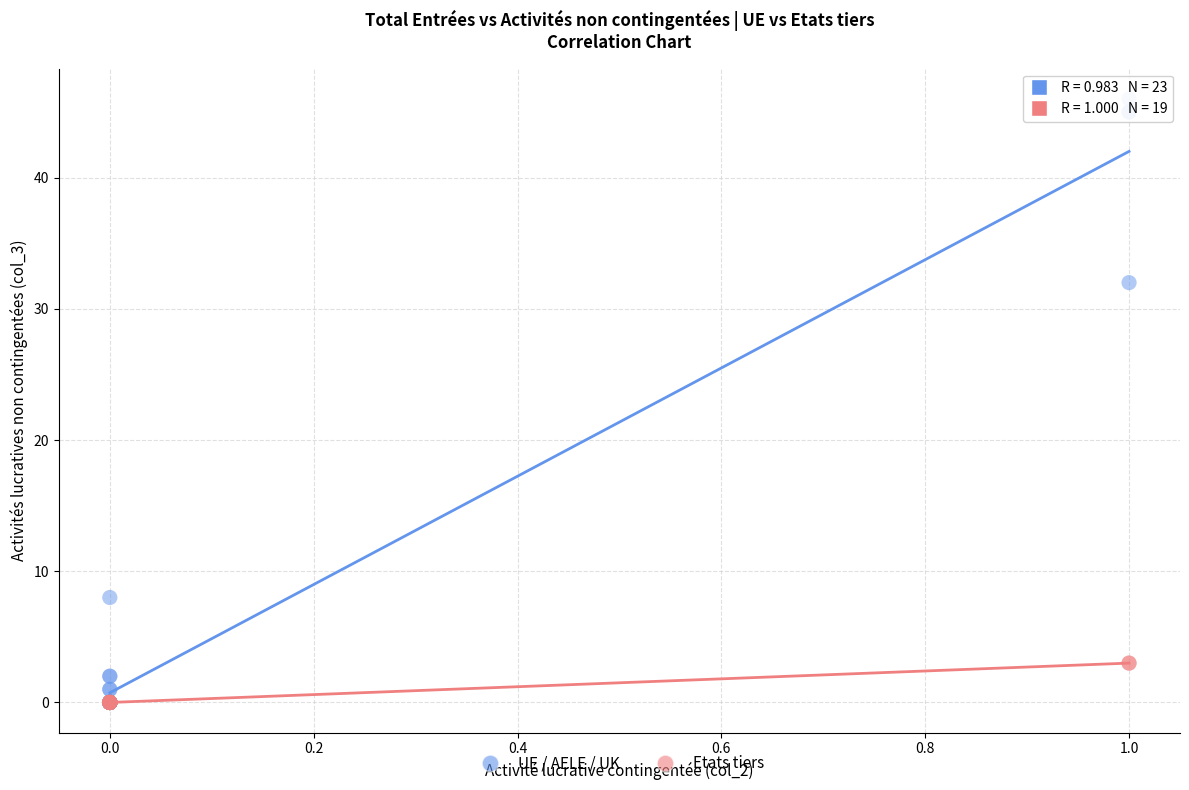

Which series reaches the maximum Y coordinate?

UE / AELE / UK